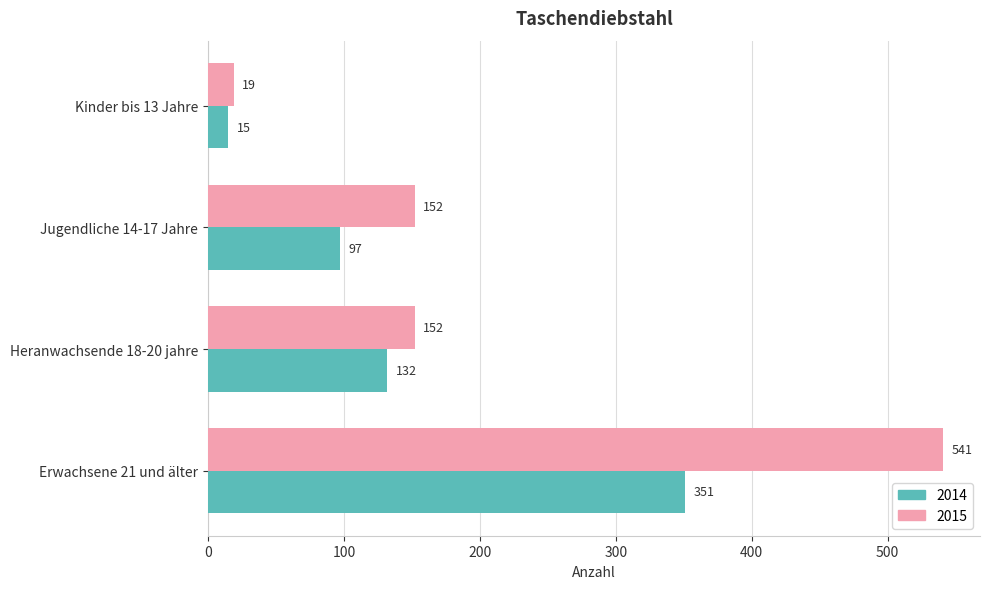

Which series has the largest range (max minus min)?

2015